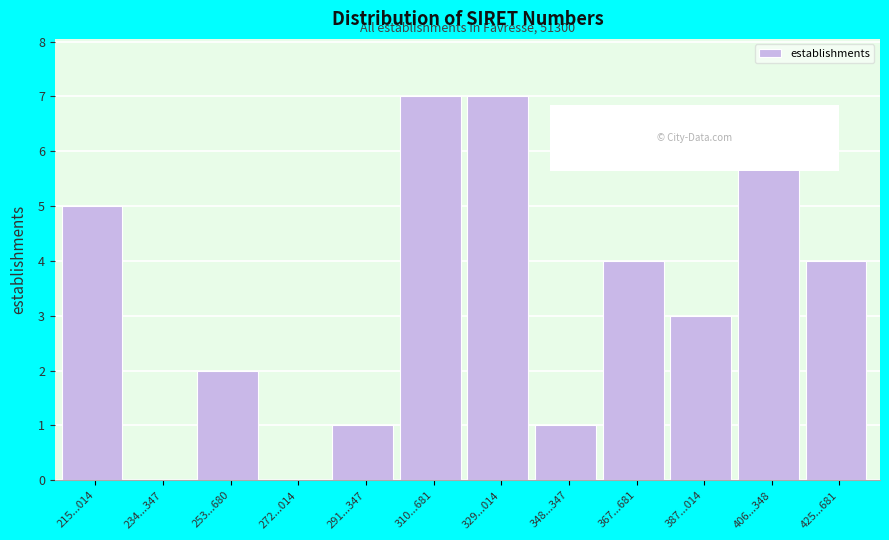

Reading left to right, list all the values displayed in this chart.

215...014=5	234...347=0	253...680=2	272...014=0	291...347=1	310...681=7	329...014=7	348...347=1	367...681=4	387...014=3	406...348=6	425...681=4